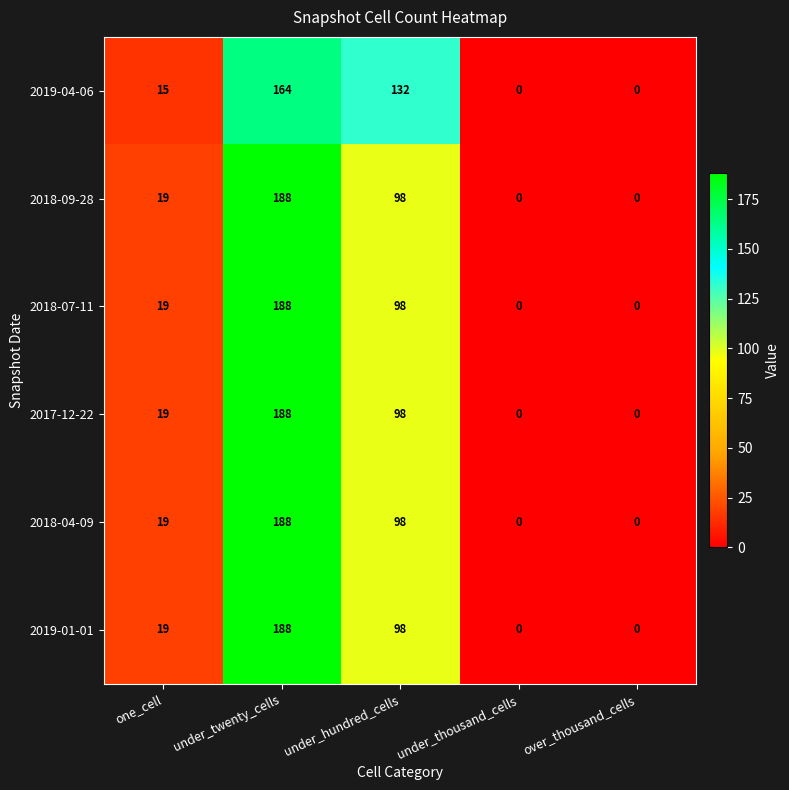

Which series changed the most between under_hundred_cells and under_thousand_cells?

2019-04-06